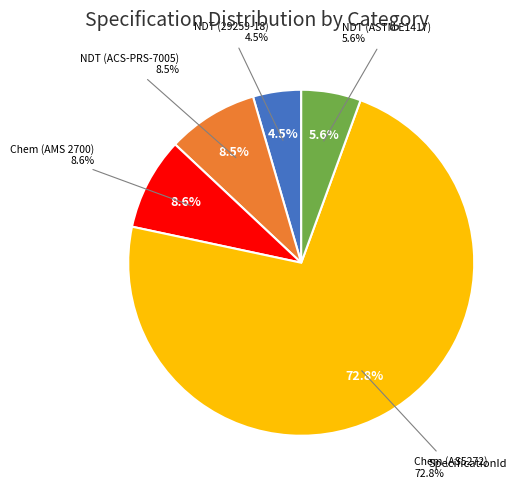

The Non-Destructive Testing (ASTM E1417) slice represents 6% of the pie. True or false?

True